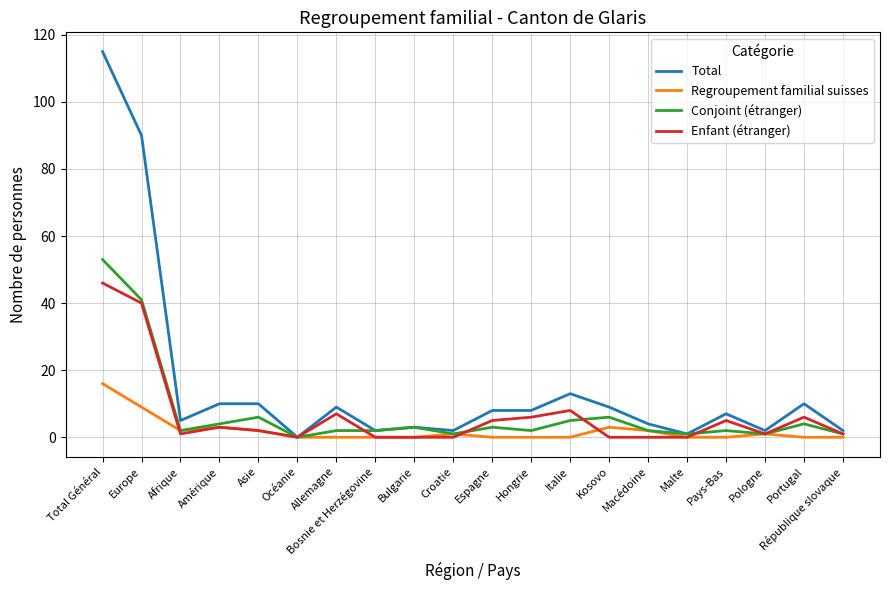

The Conjoint (étranger) series shows 4 at Amérique. True or false?

True